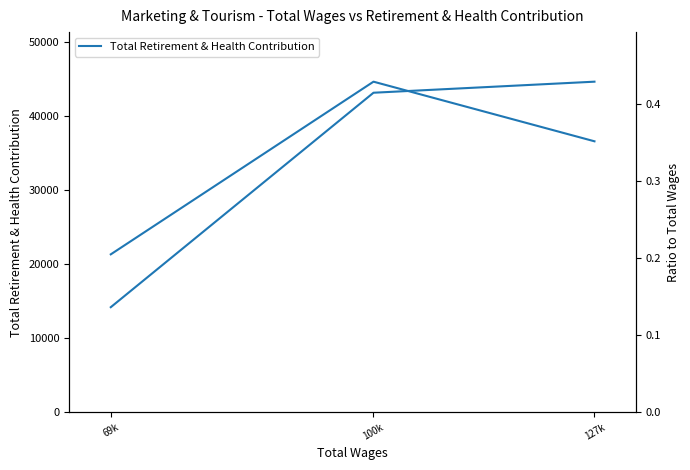

What is the average value of the Total Retirement & Health Contribution series?

34024.0